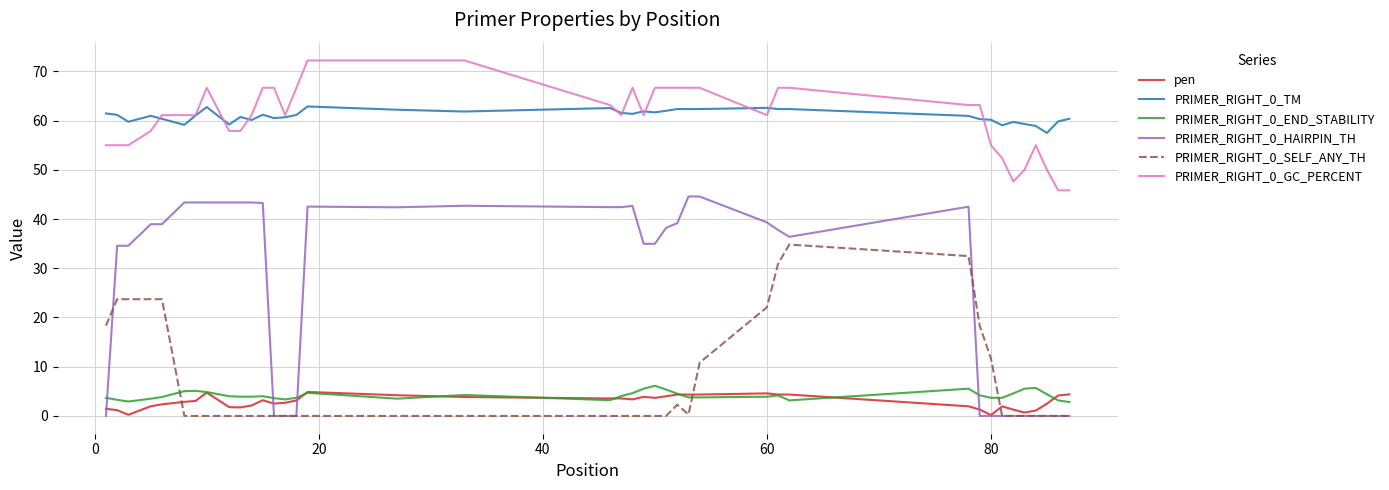

What is the maximum value for PRIMER_RIGHT_0_END_STABILITY?

6.1